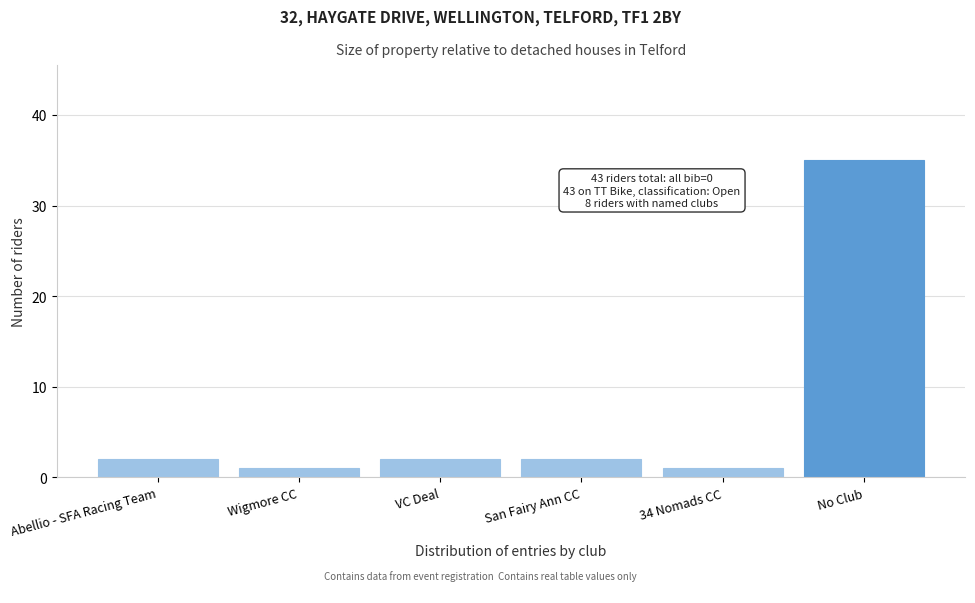

Reading left to right, extract all data points from this chart.

Abellio - SFA Racing Team=2	Wigmore CC=1	VC Deal=2	San Fairy Ann CC=2	34 Nomads CC=1	No Club=35